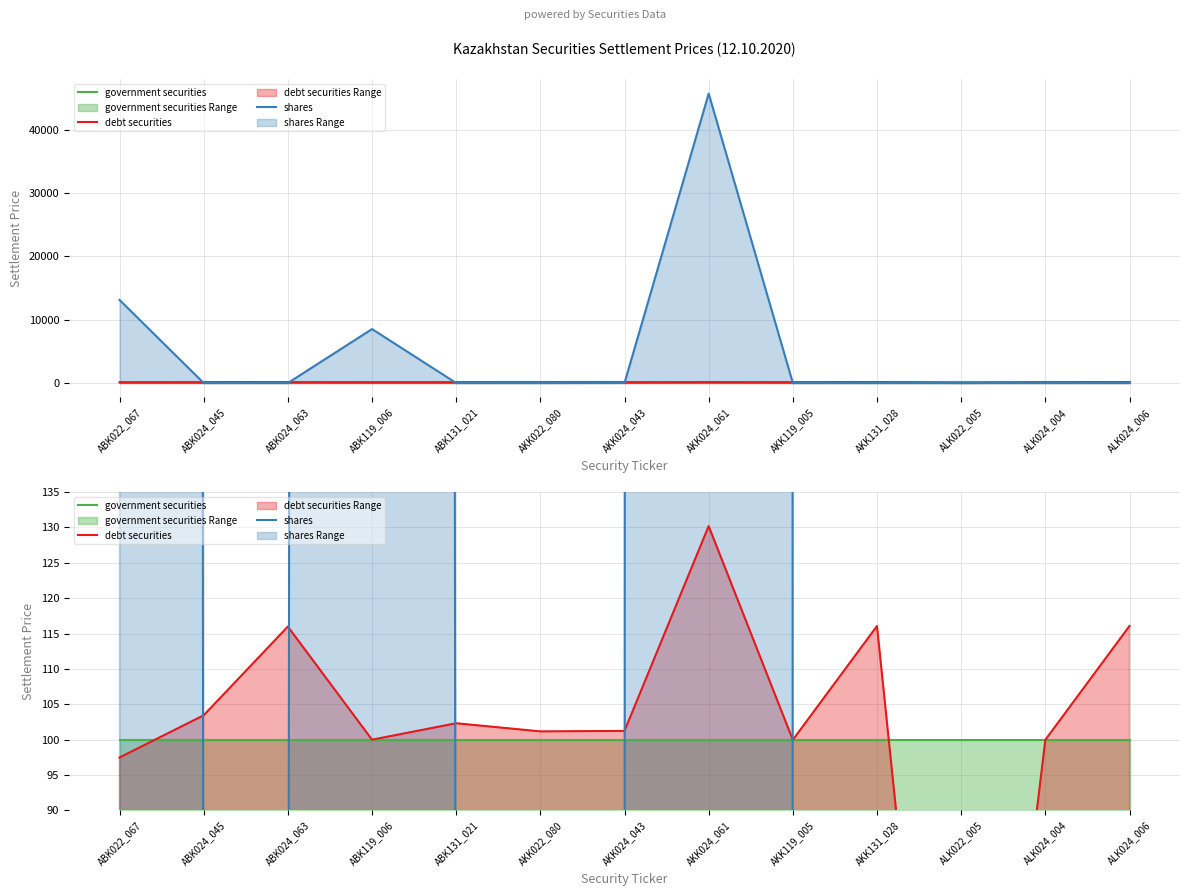

At how many categories does at least one series exceed 25329?

1